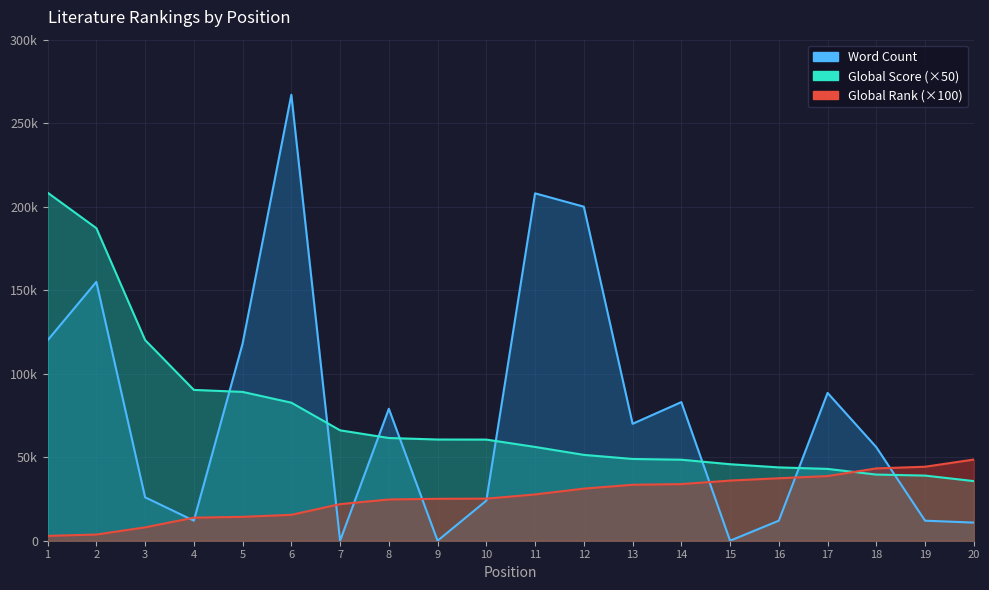

List the labels in order of Global Rank value, largest first.

20, 19, 18, 17, 16, 15, 14, 13, 12, 11, 10, 9, 8, 7, 6, 5, 4, 3, 2, 1